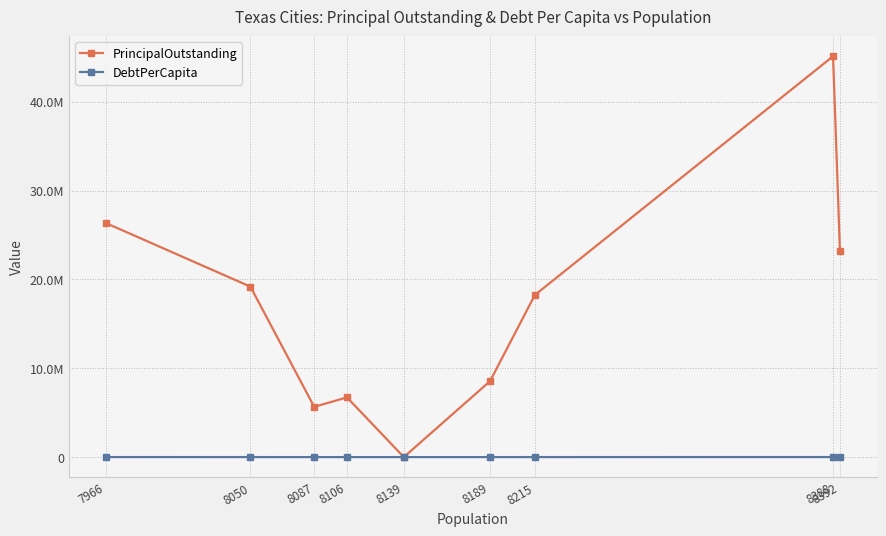

What are all the series names shown in the legend?

PrincipalOutstanding, DebtPerCapita